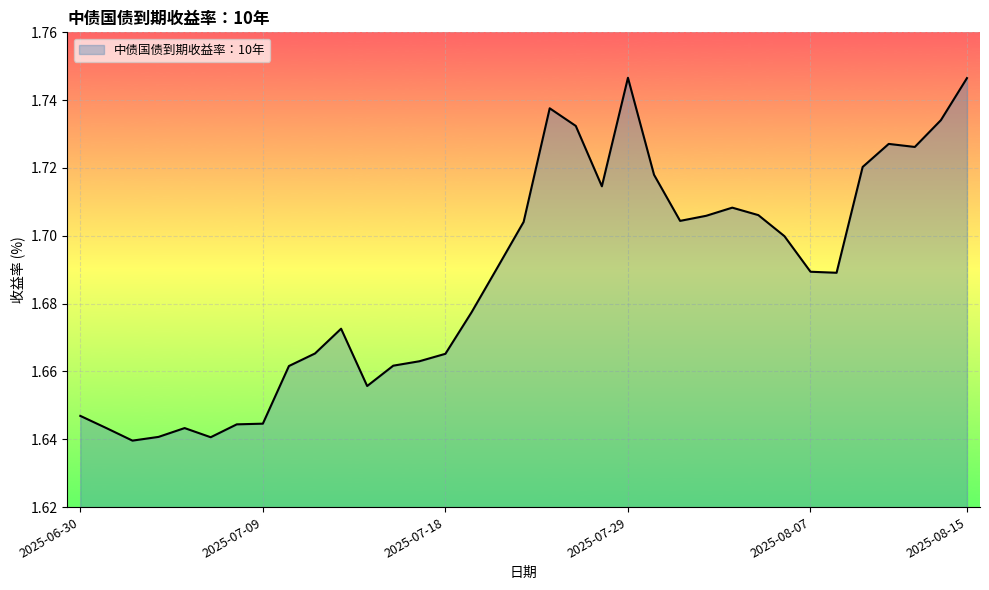

Which label corresponds to the smallest value in the chart?

2025-07-02